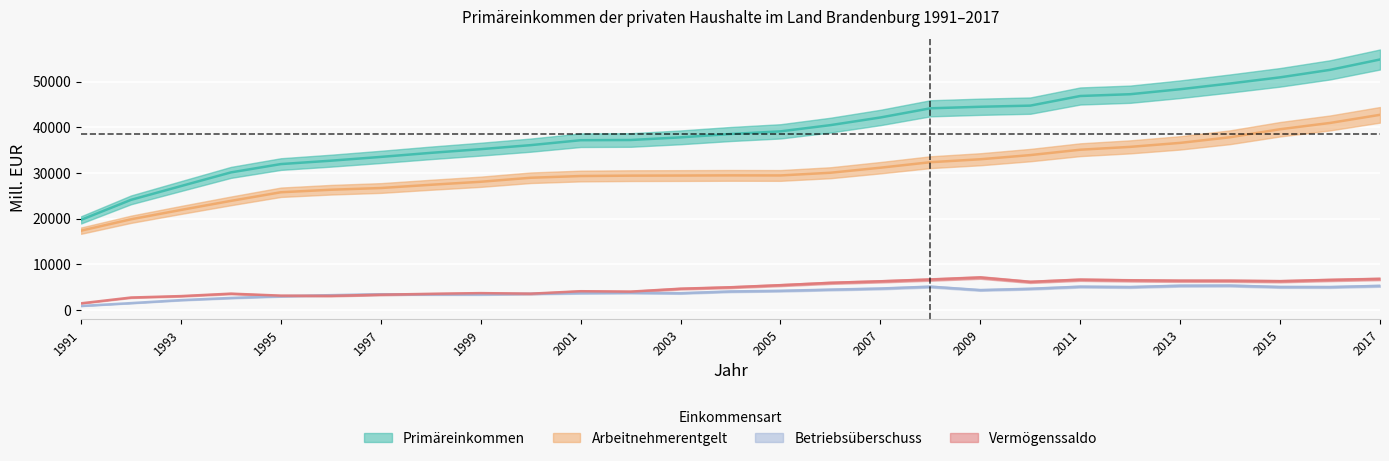

True or false: Betriebsüberschuss and Vermögenssaldo intersect in this chart.

True